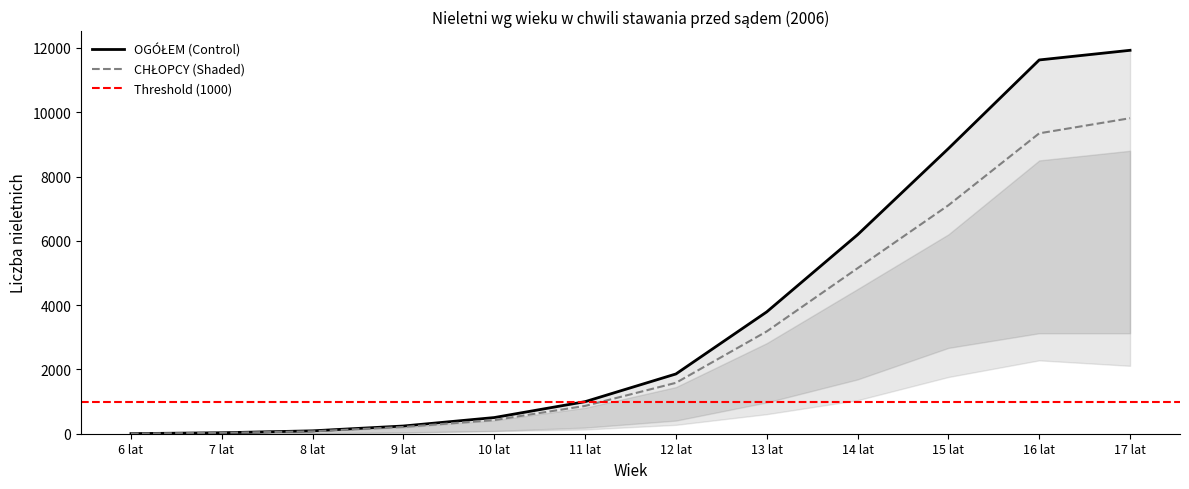

Which series has the widest spread of values?

OGÓŁEM